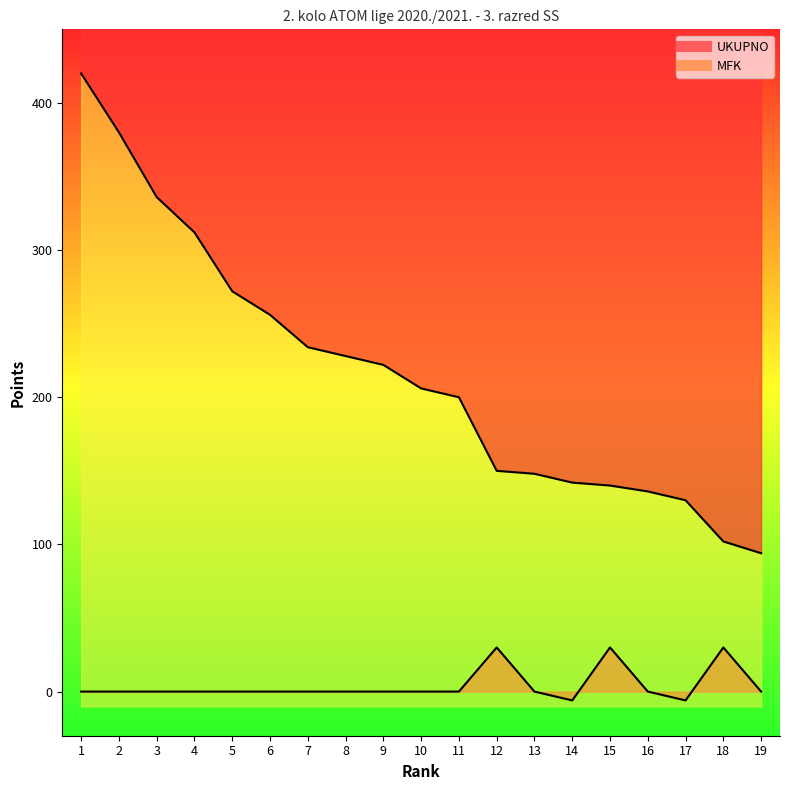

How many distinct data groups are displayed?

1